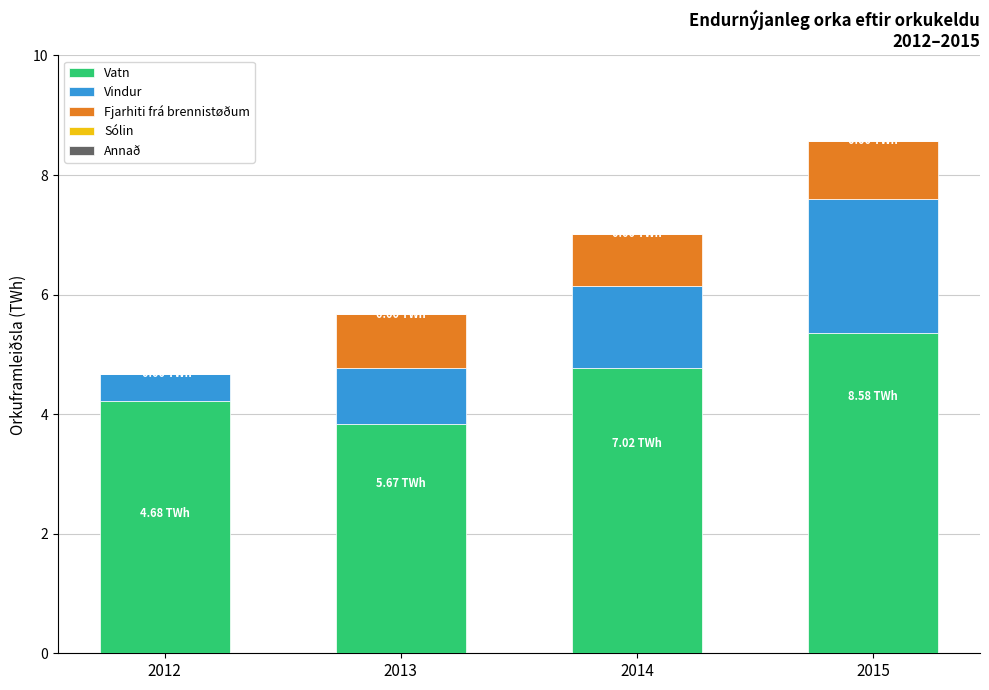

How many data points in Vatn are above 4?

3